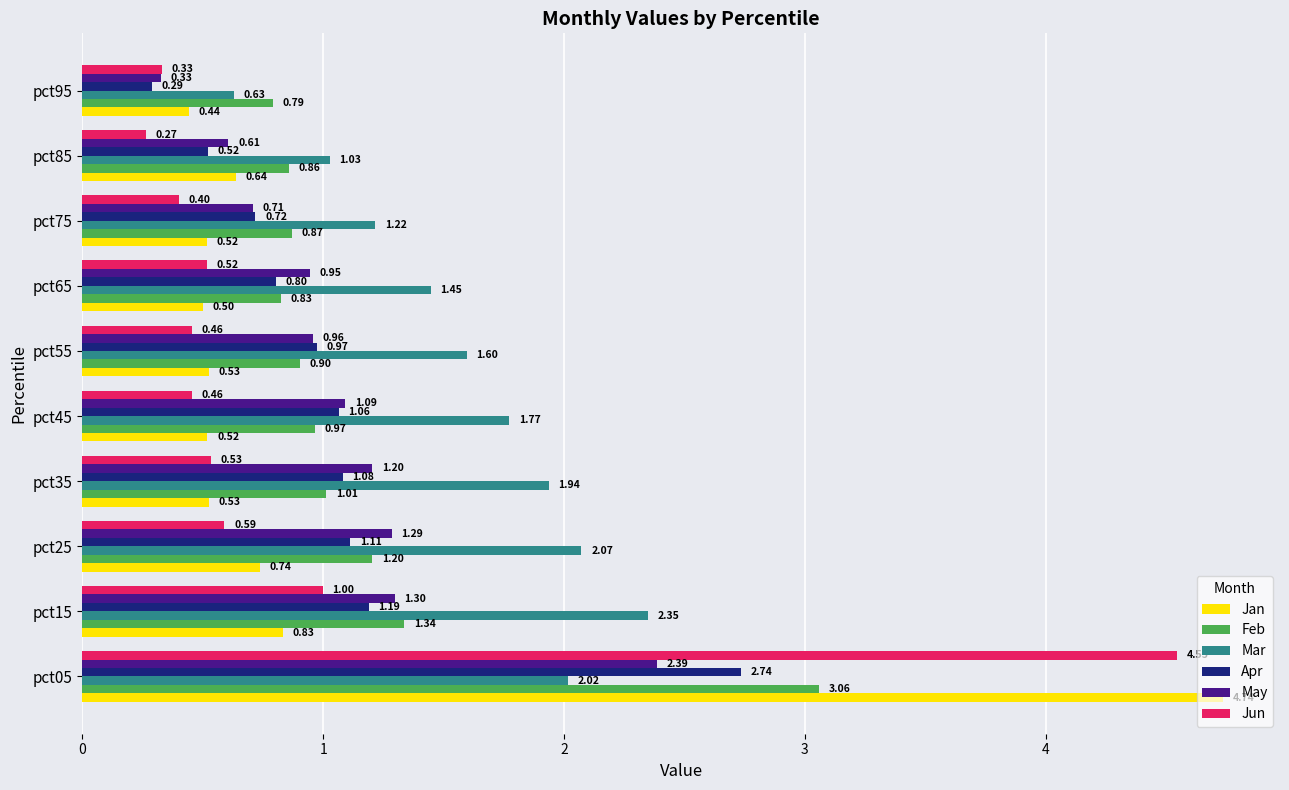

What is the difference between the Apr values at pct85 and pct05?

2.2